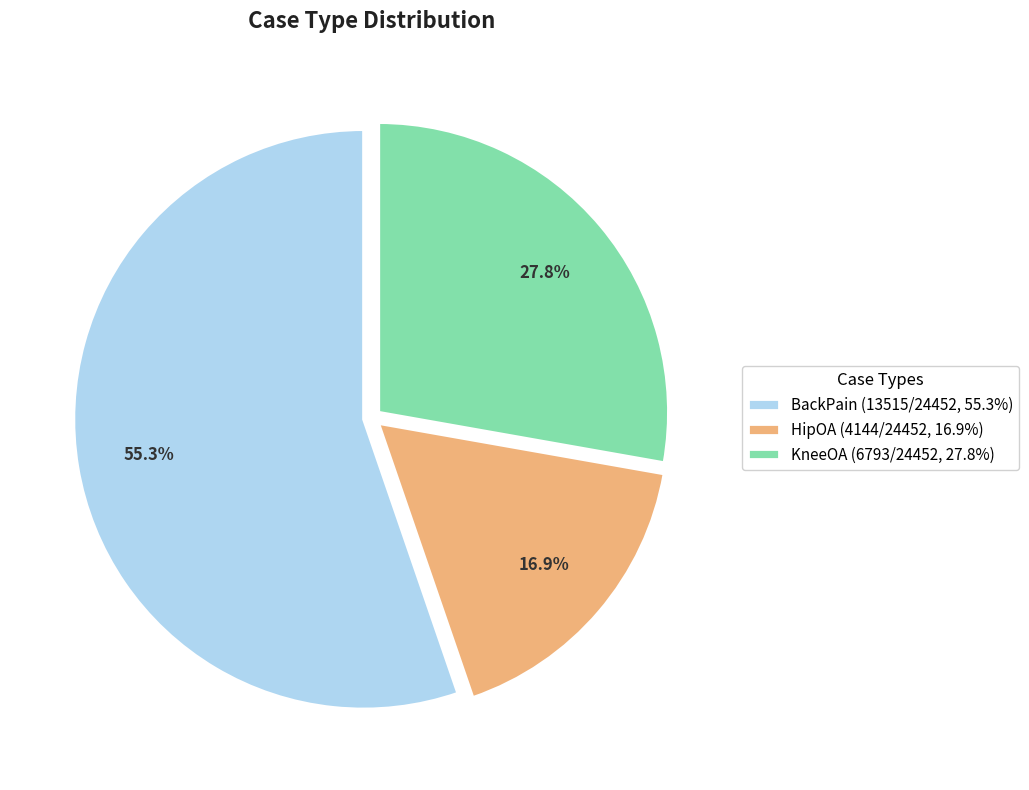

What percentage is the BackPain slice, to the nearest percent?

55%